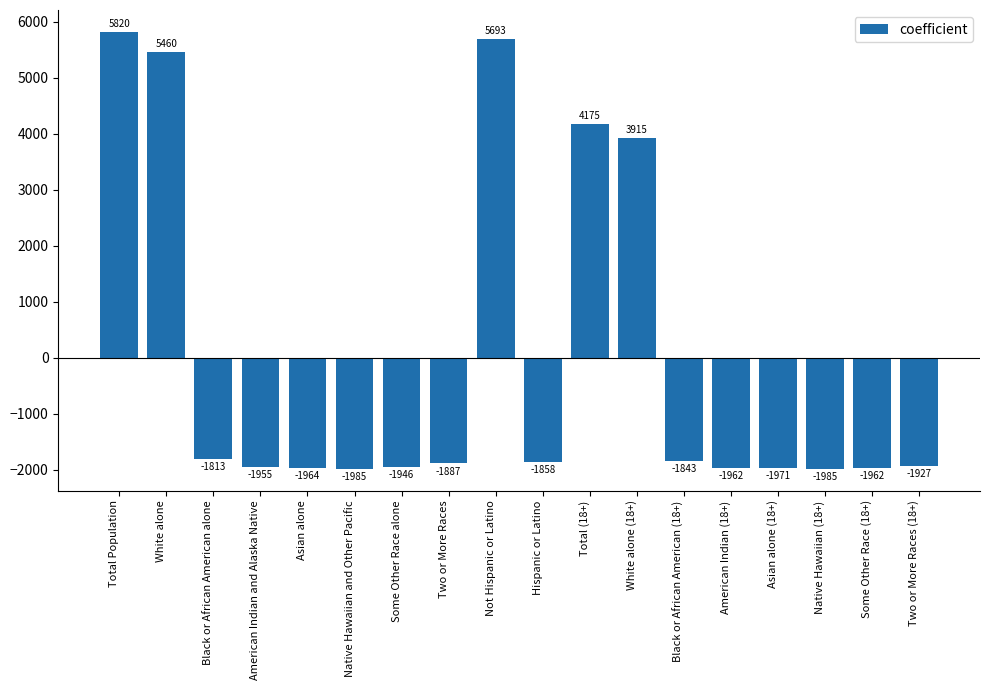

What value does the data have at Asian alone?

-1964.3